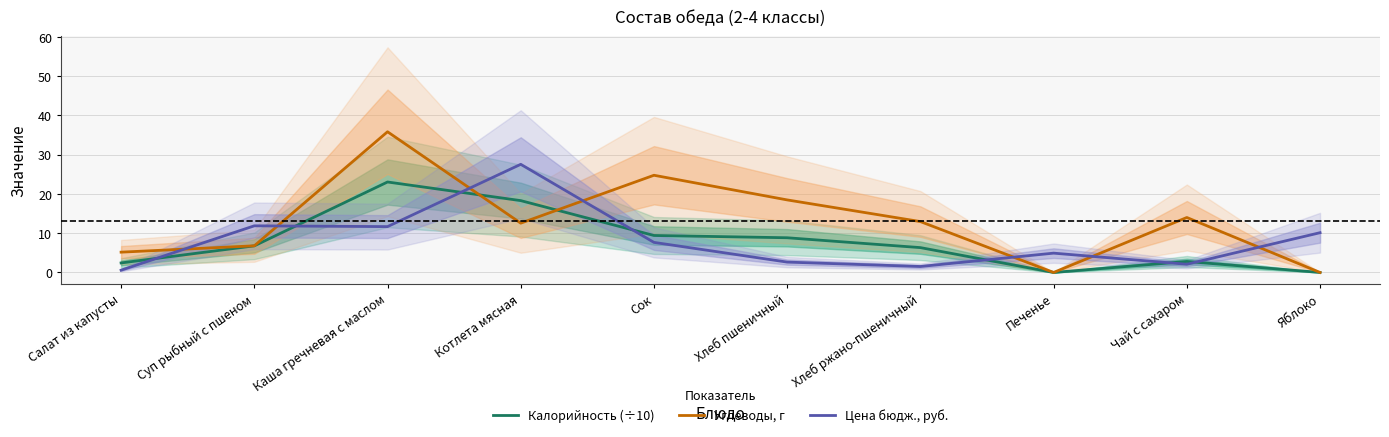

Count the number of data series in this chart.

3